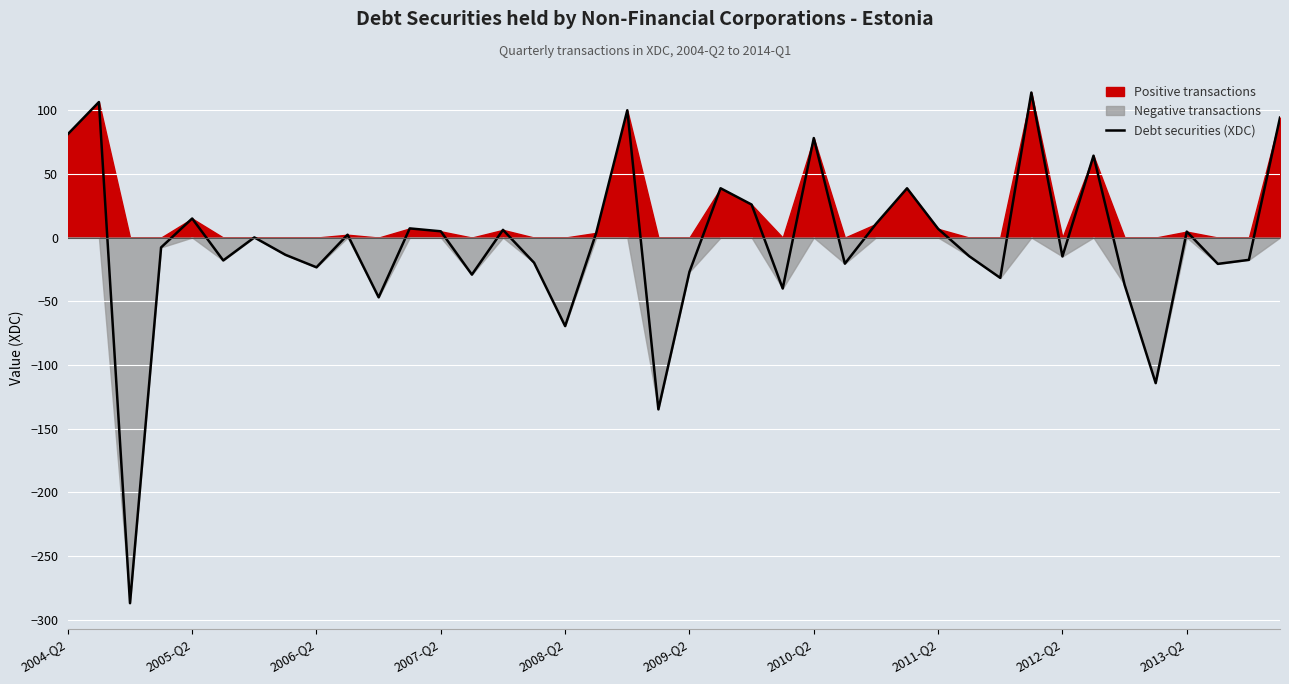

Where is Debt securities (XDC) nearest to the value -86?

2008-Q2